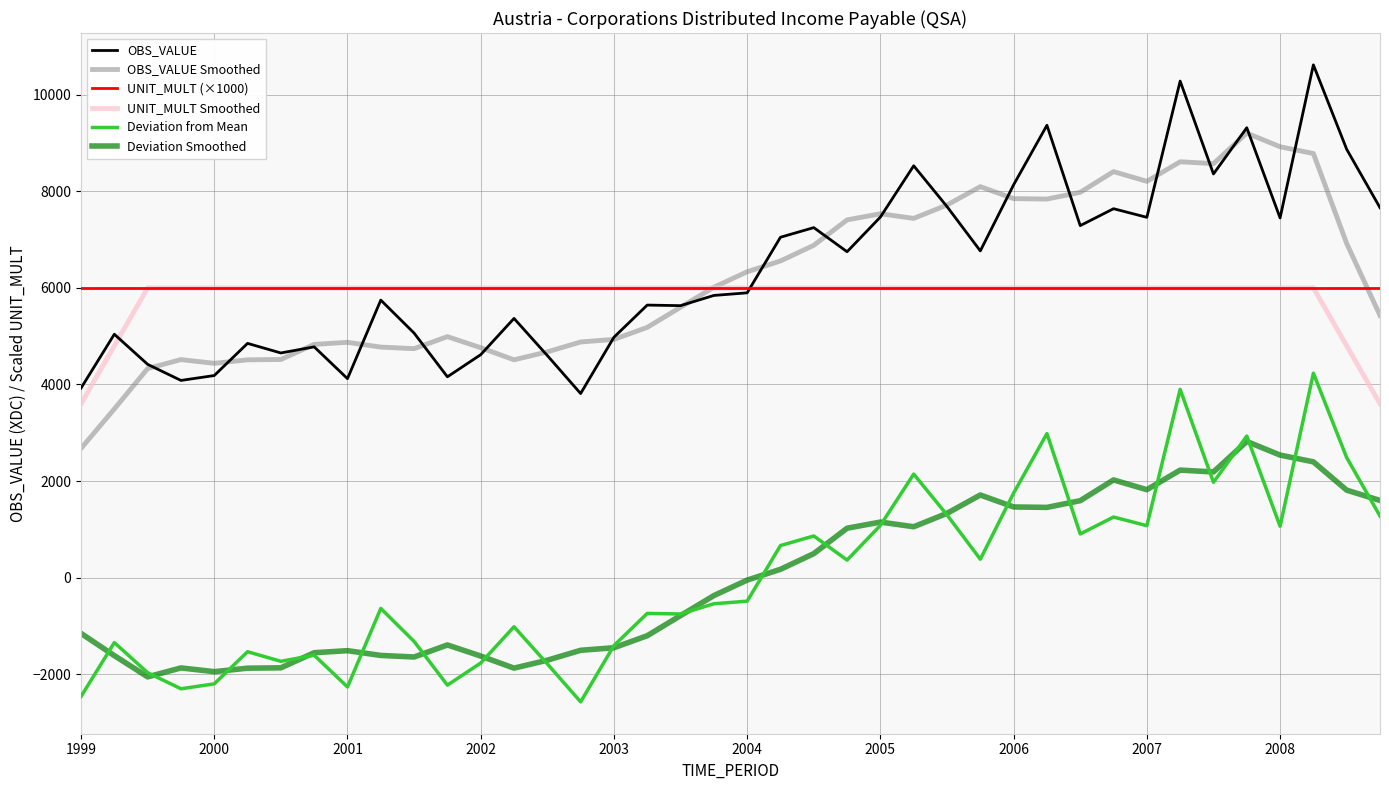

How many lines are shown in the chart?

6